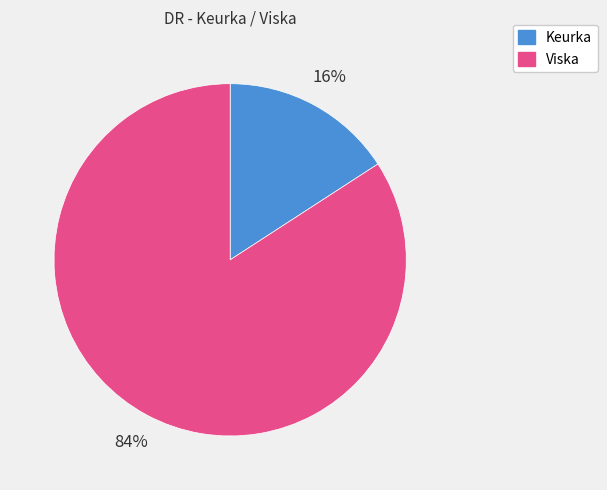

To the nearest percent, what is the difference between the Viska and Keurka slice percentages?

68%